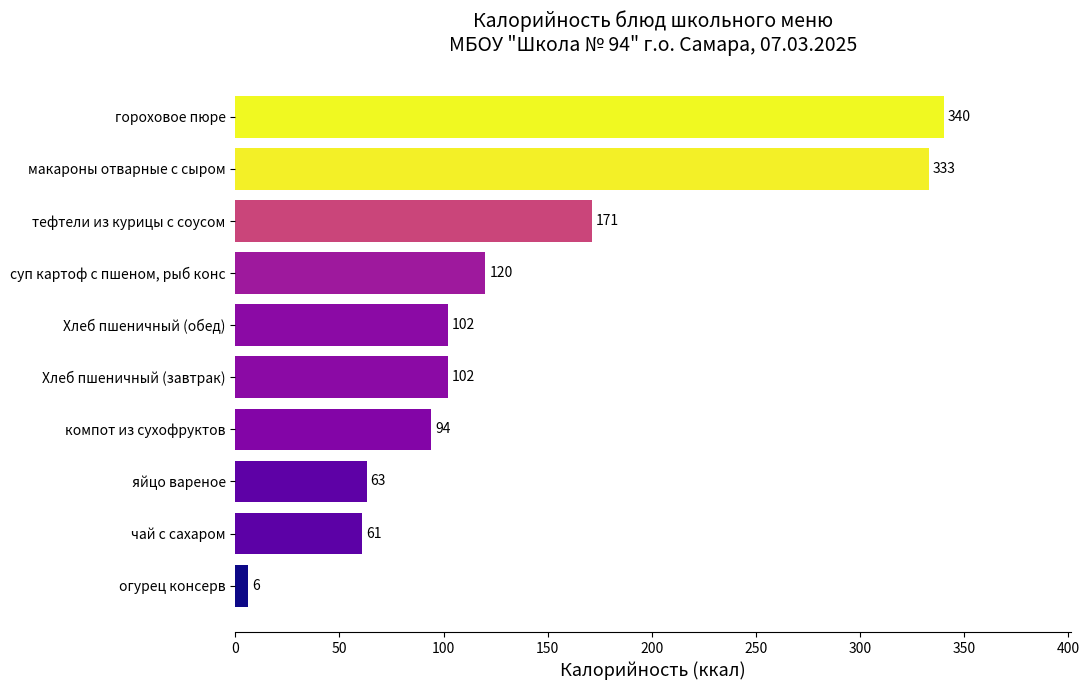

Read the value at Хлеб пшеничный (обед), to the nearest 10.

100